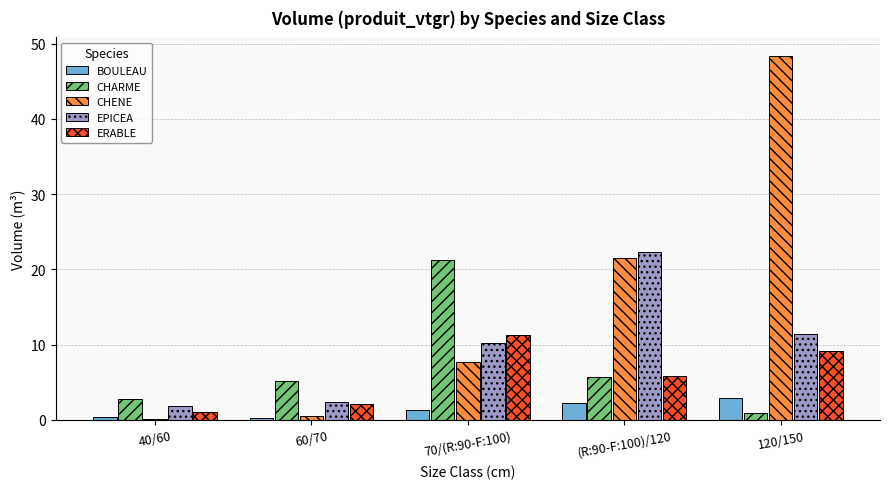

What is the greatest value displayed?

48.4